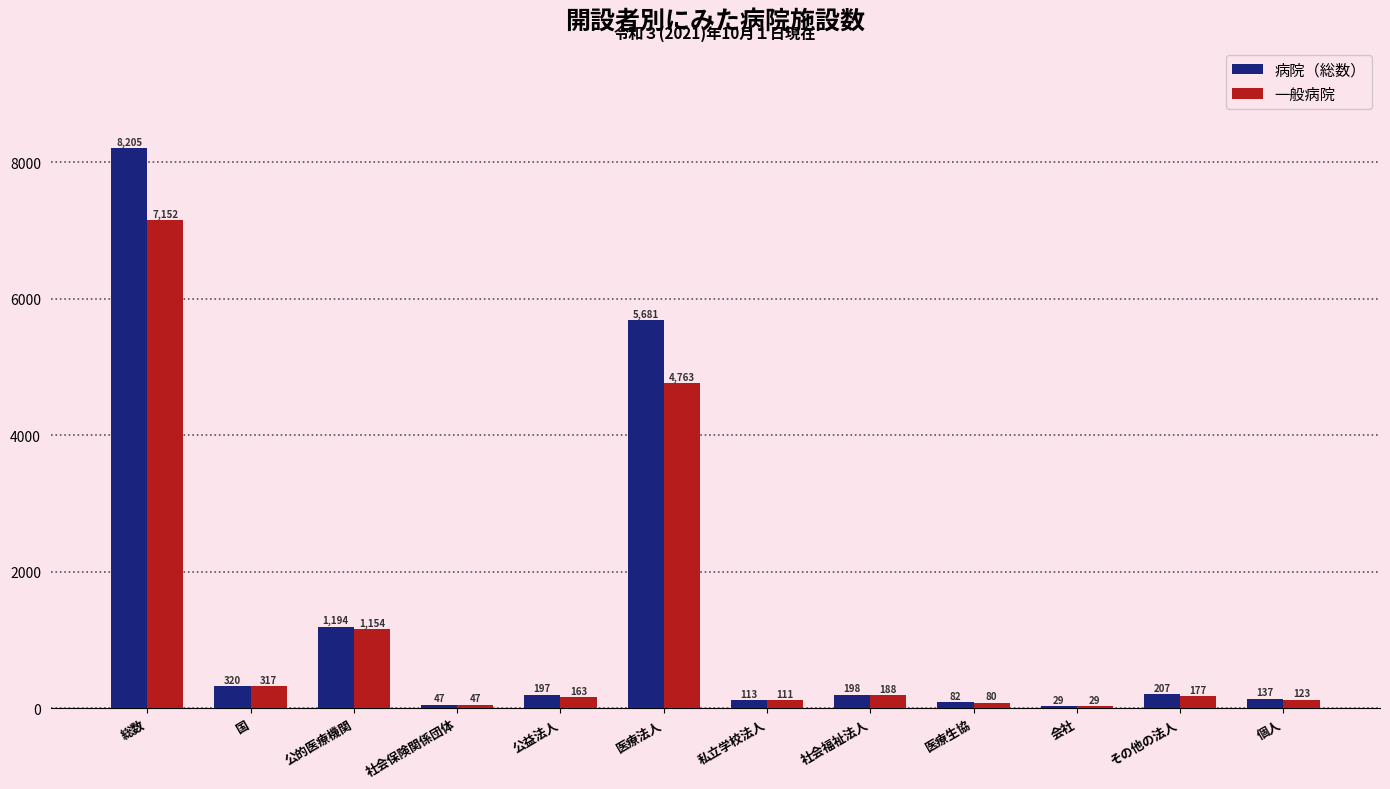

True or false: 一般病院 has a value of 111 at 私立学校法人.

True